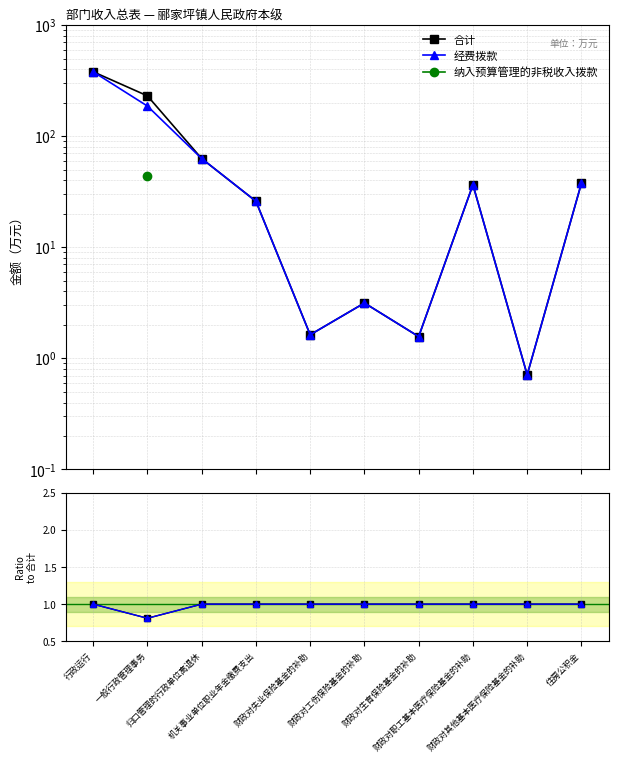

Is the value of 经费拨款/合计 at 机关事业单位职业年金缴费支出 greater than the value of 纳入预算管理的非税收入拨款 at 归口管理的行政单位离退休?

No